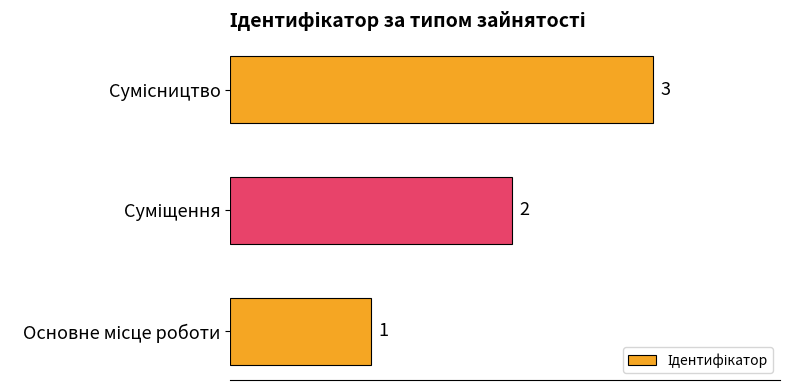

How many values are between 1 and 3?

3